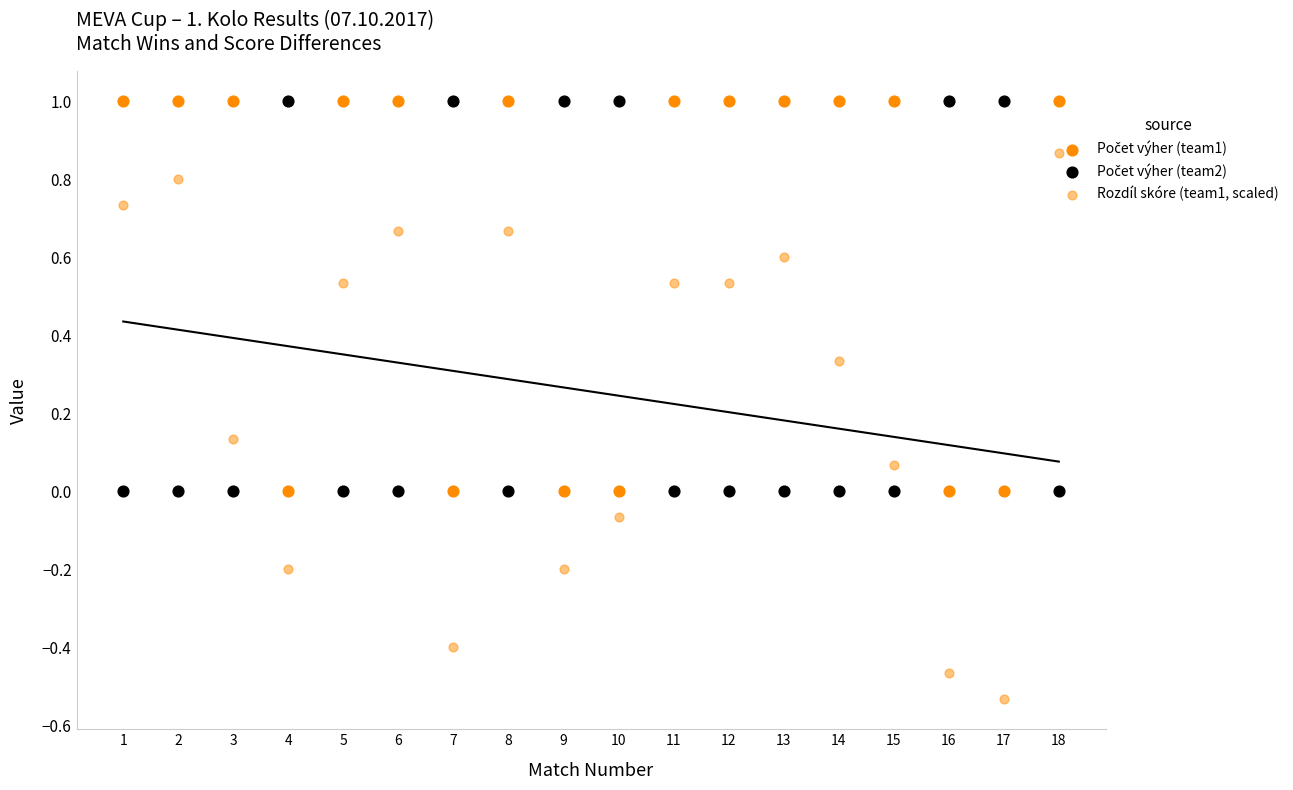

Which series contains the lowest Y value?

Rozdíl skóre (team1, scaled)